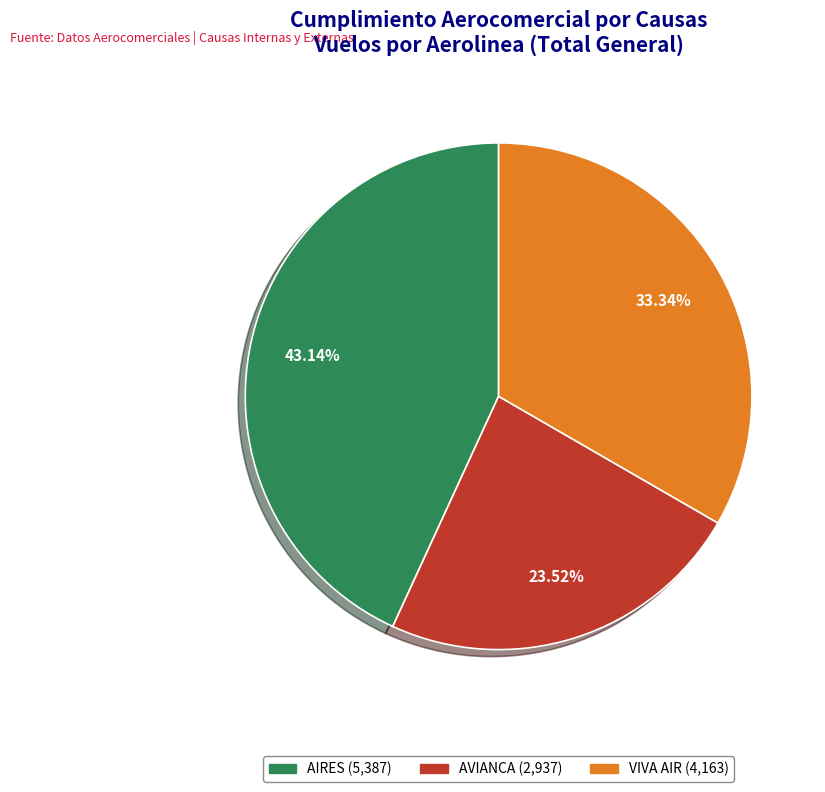

True or false: AVIANCA accounts for 24% of the total.

True